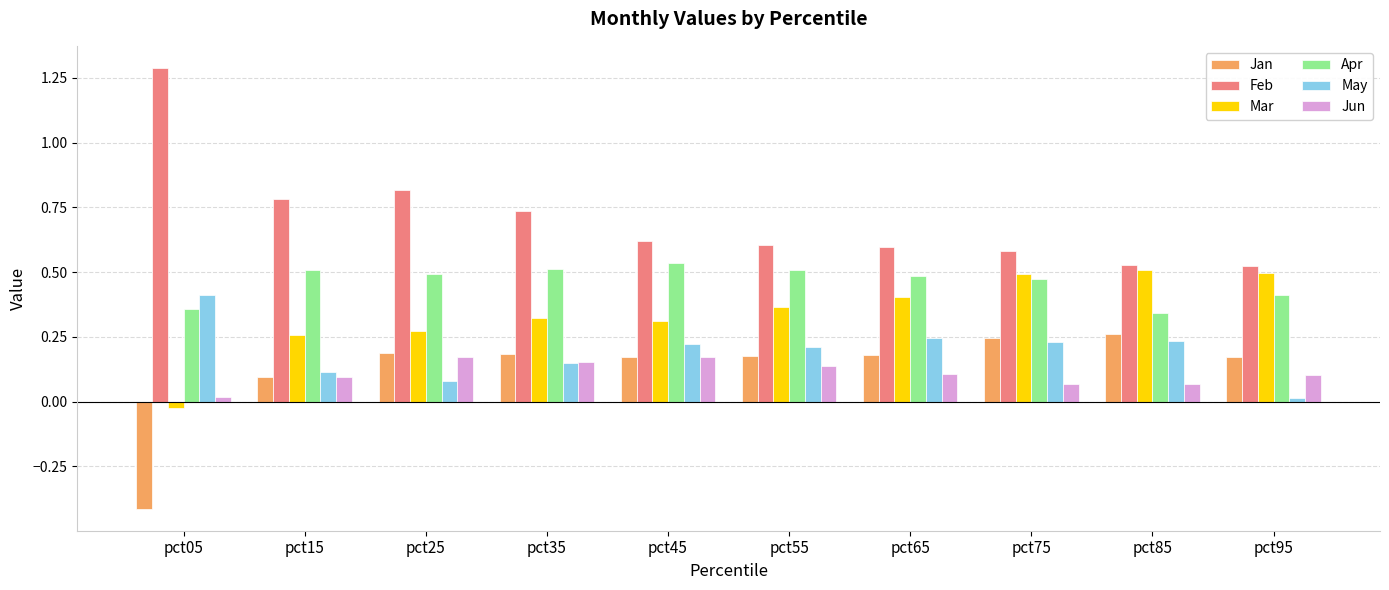

True or false: Jun has a value of 0.2 at pct45.

True